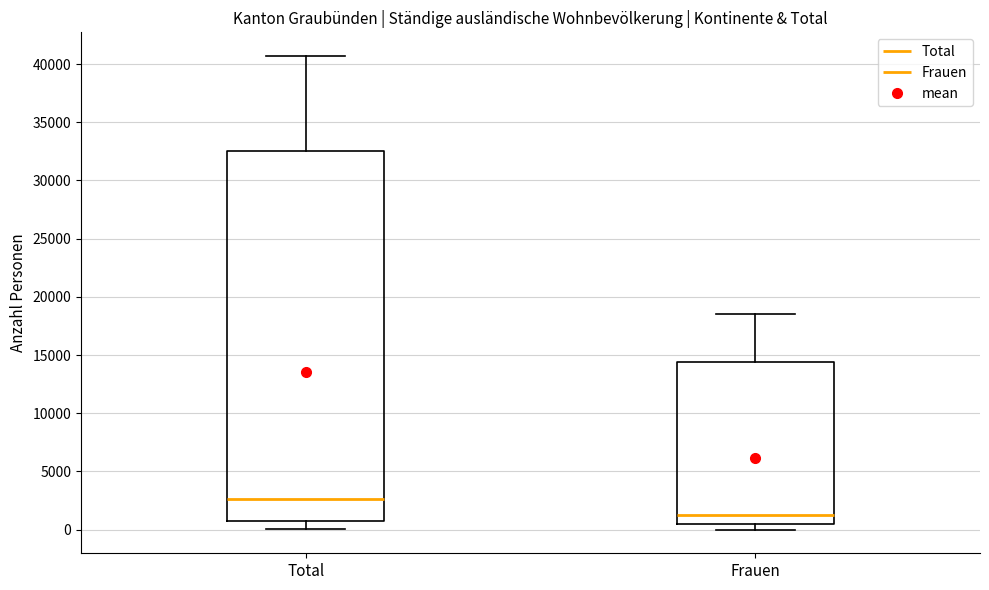

Reading left to right, read every box against the y-axis: the position of its median line, the range the box covers, and the ends of its whiskers. The values are not printed on the chart, so give them approximately, as read against the axis.

Total: median 2500, box 500 to 32500, whiskers 0 to 40500
Frauen: median 1500, box 500 to 14500, whiskers 0 to 18500